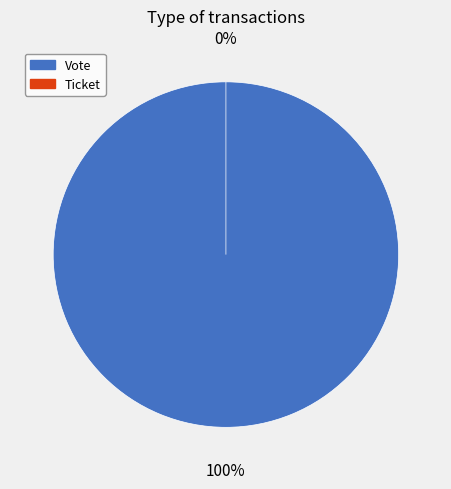

What is the change in value from Vote to Ticket?

-1